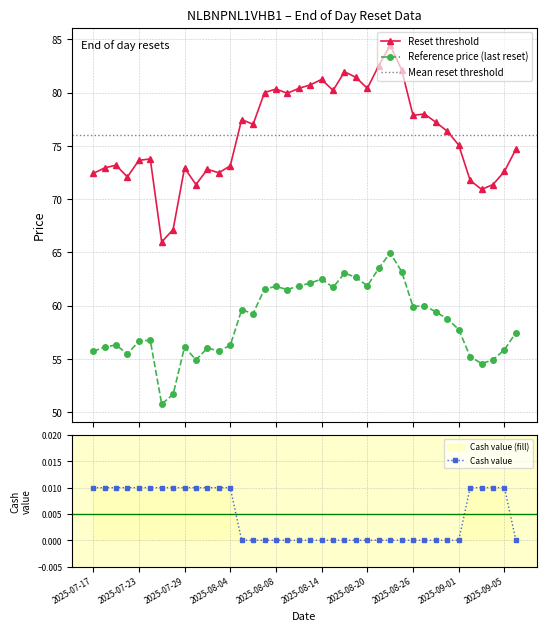

List the labels in order of Reset threshold value, largest first.

2025-08-22, 2025-08-21, 2025-08-25, 2025-08-18, 2025-08-19, 2025-08-14, 2025-08-13, 2025-08-12, 2025-08-20, 2025-08-08, 2025-08-15, 2025-08-07, 2025-08-11, 2025-08-27, 2025-08-26, 2025-08-05, 2025-08-28, 2025-08-06, 2025-08-29, 2025-09-01, 2025-09-08, 2025-07-24, 2025-07-23, 2025-07-21, 2025-08-04, 2025-07-18, 2025-07-29, 2025-07-31, 2025-09-05, 2025-08-01, 2025-07-17, 2025-07-22, 2025-09-02, 2025-07-30, 2025-09-04, 2025-09-03, 2025-07-28, 2025-07-25